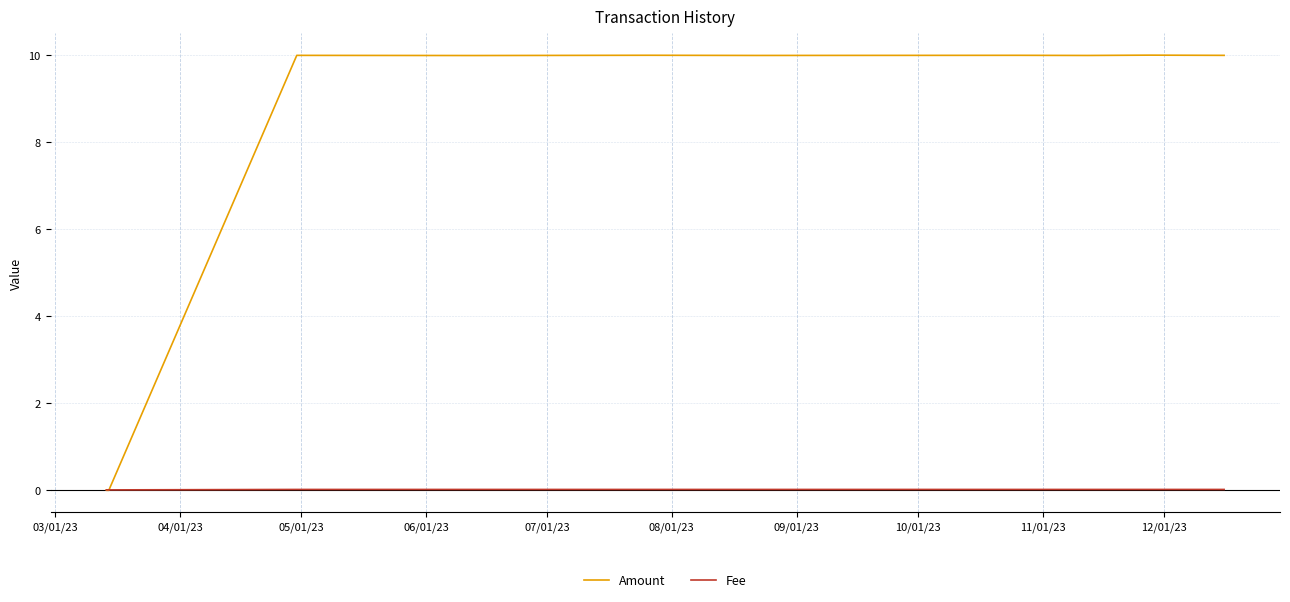

Which series has the widest spread of values?

Amount